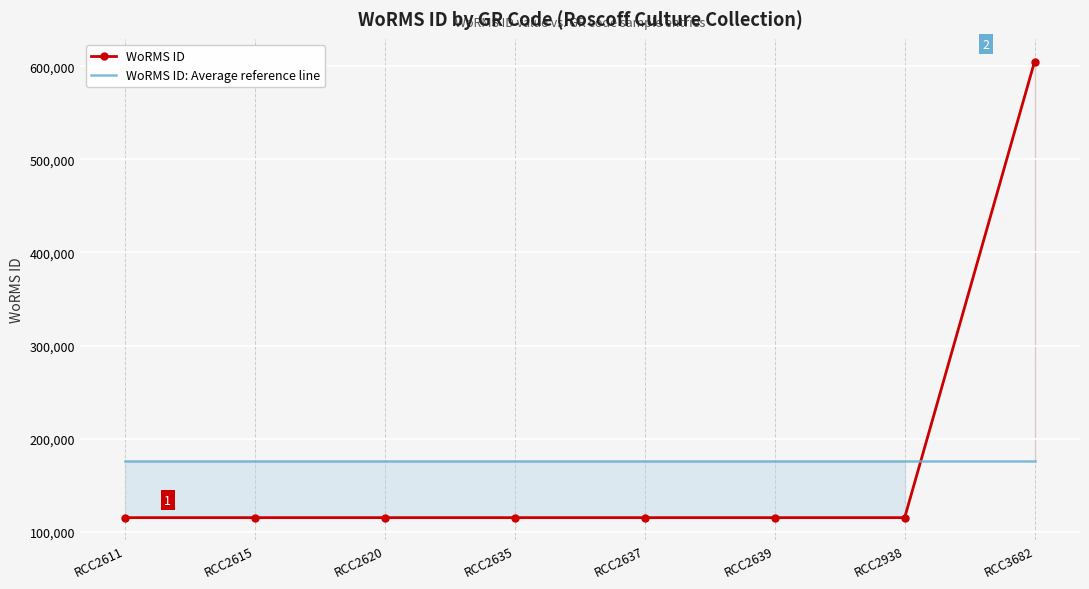

True or false: WoRMS ID has a value of 115104 at RCC2615.

True